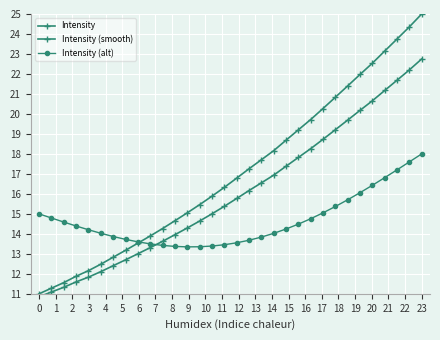

Which series has the largest total across all categories?

Intensity